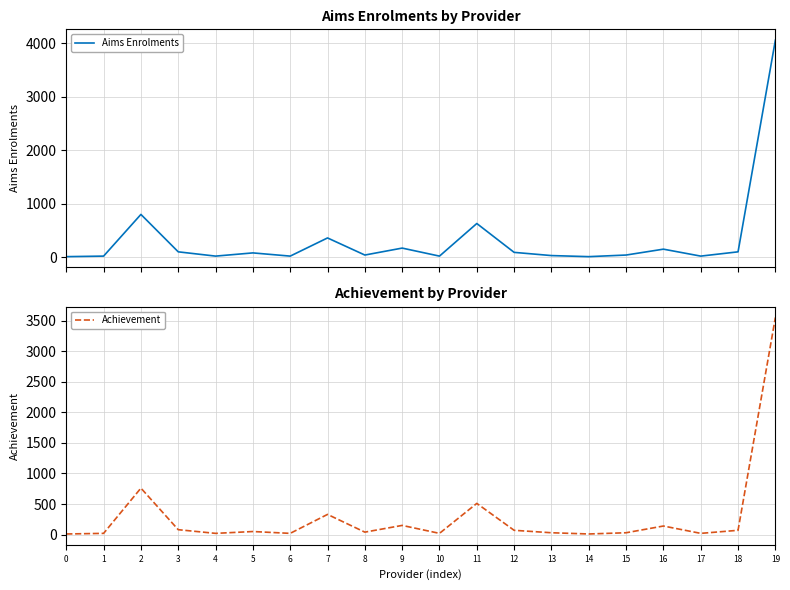

At which label does Achievement first exceed 50?

2